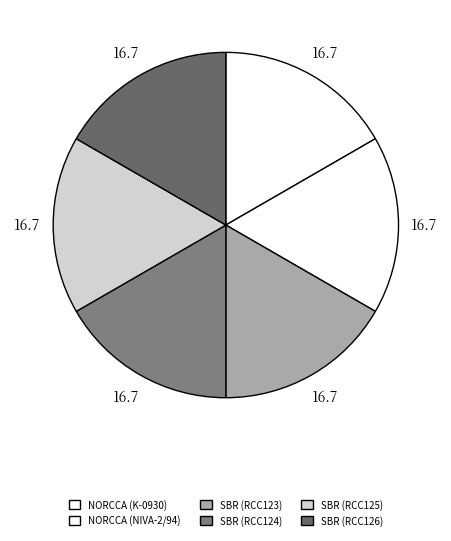

Count the number of slices in the pie.

6